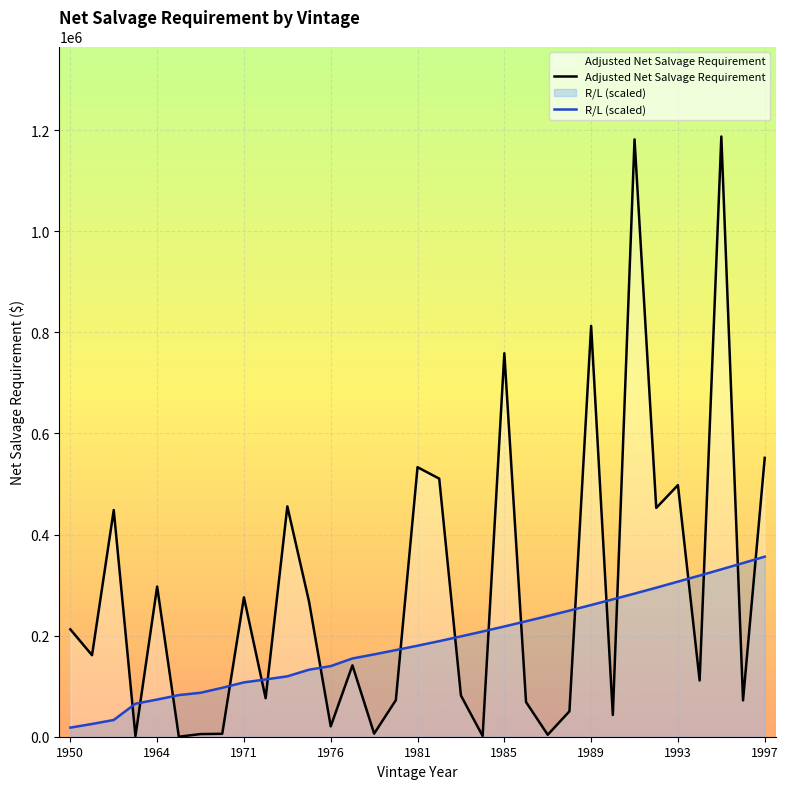

List the series in order of their overall mean, highest first.

Adjusted Net Salvage Requirement, R/L (scaled)